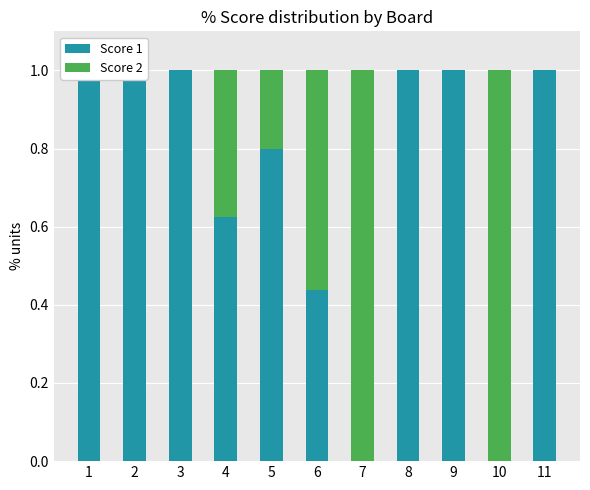

Reading left to right, extract all data points from this chart.

Score 1: 1=1.0	2=1.0	3=1.0	4=0.6	5=0.8	6=0.4	7=0.0	8=1.0	9=1.0	10=0.0	11=1.0
Score 2: 1=0.0	2=0.0	3=0.0	4=0.4	5=0.2	6=0.6	7=1.0	8=0.0	9=0.0	10=1.0	11=0.0